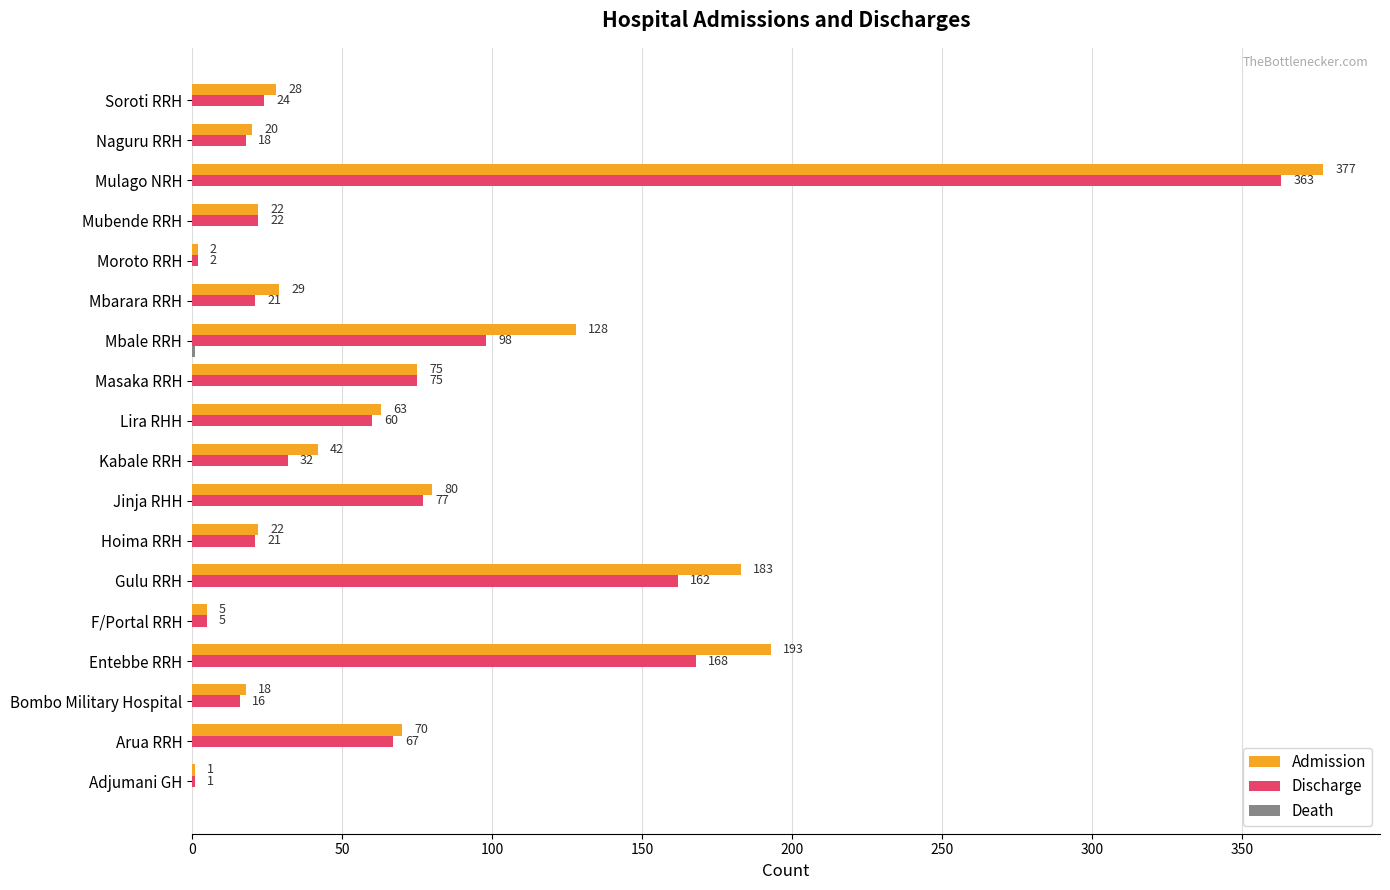

Which category has the highest value in the Admission series?

Mulago NRH